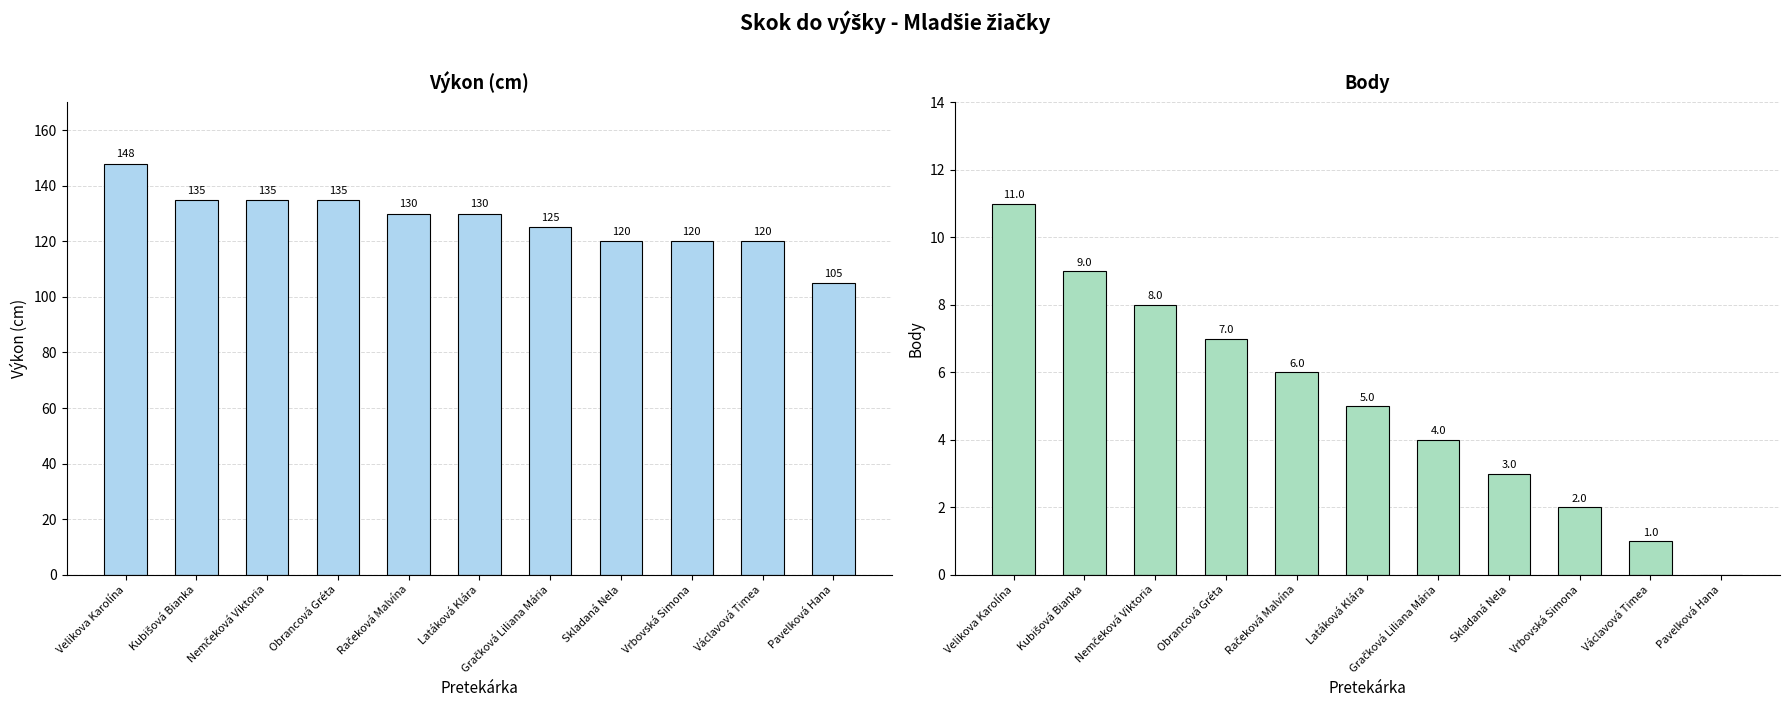

Reading left to right, list all the values displayed in this chart.

Výkon: 148	135	135	135	130	130	125	120	120	120	105
Body: 11	9	8	7	6	5	4	3	2	1	0